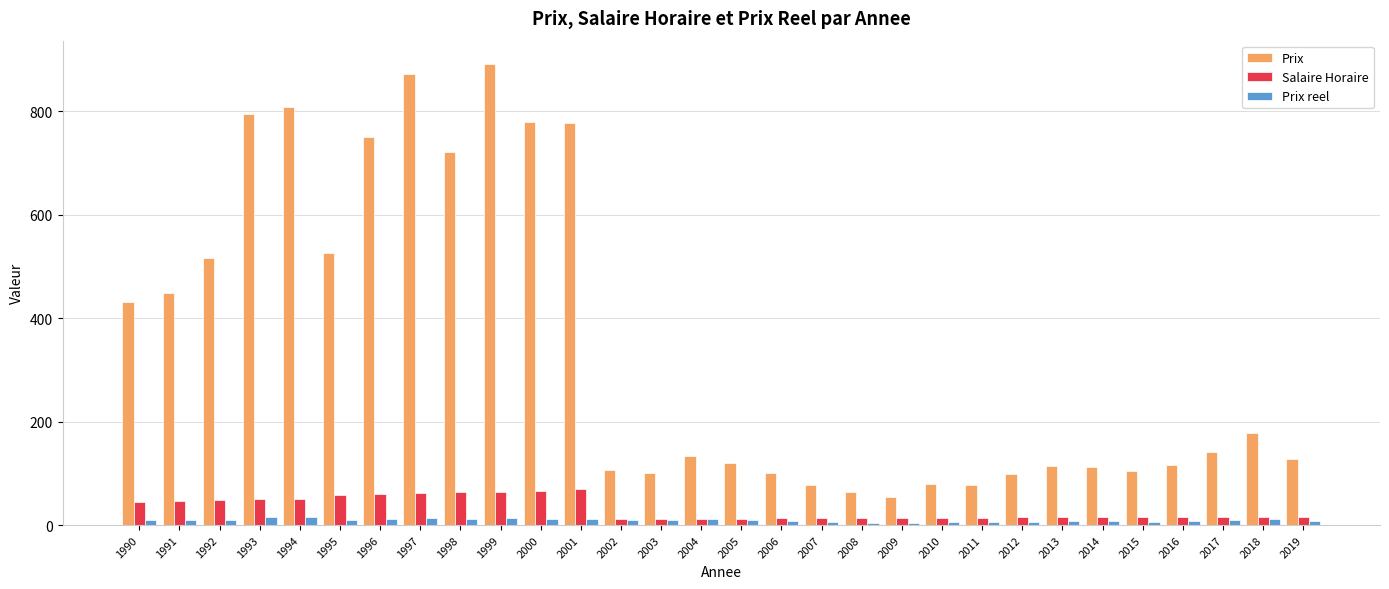

What is the sum of all Prix reel values?

282.2